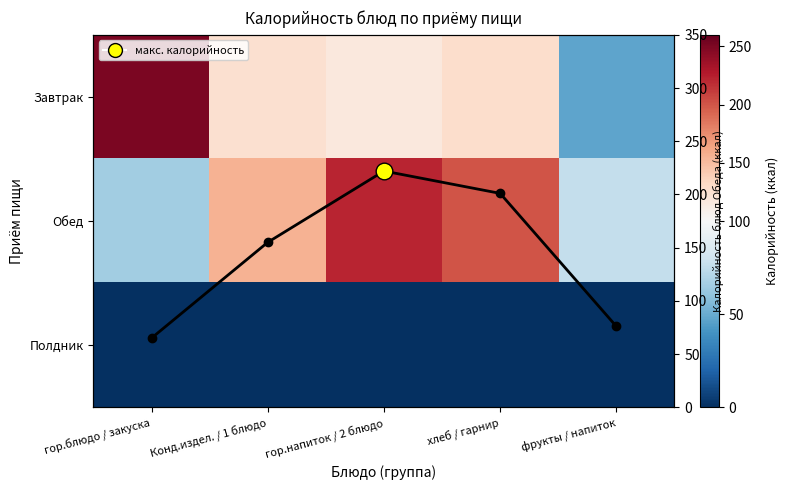

True or false: Обед (линия) has a value of 201.0 at хлеб / гарнир.

True